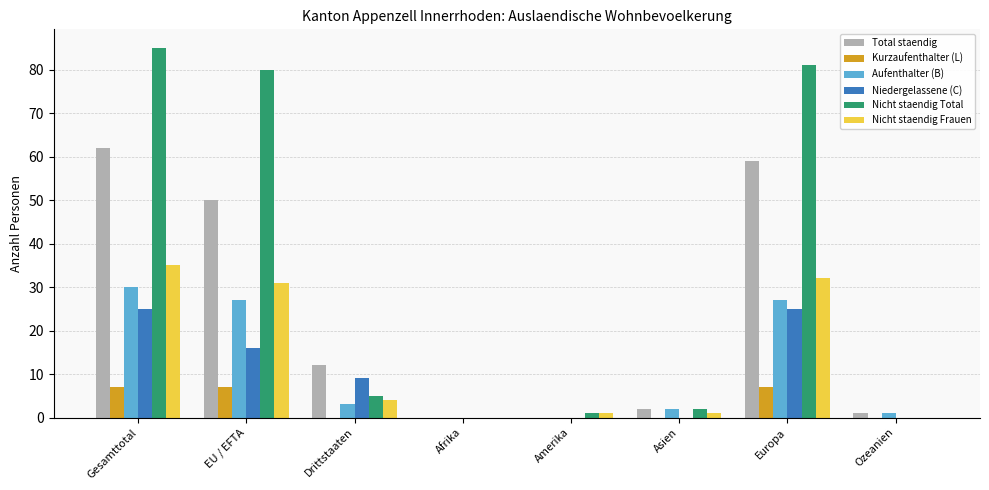

Is it true that Nicht staendig Frauen equals 21 at Gesamttotal?

False